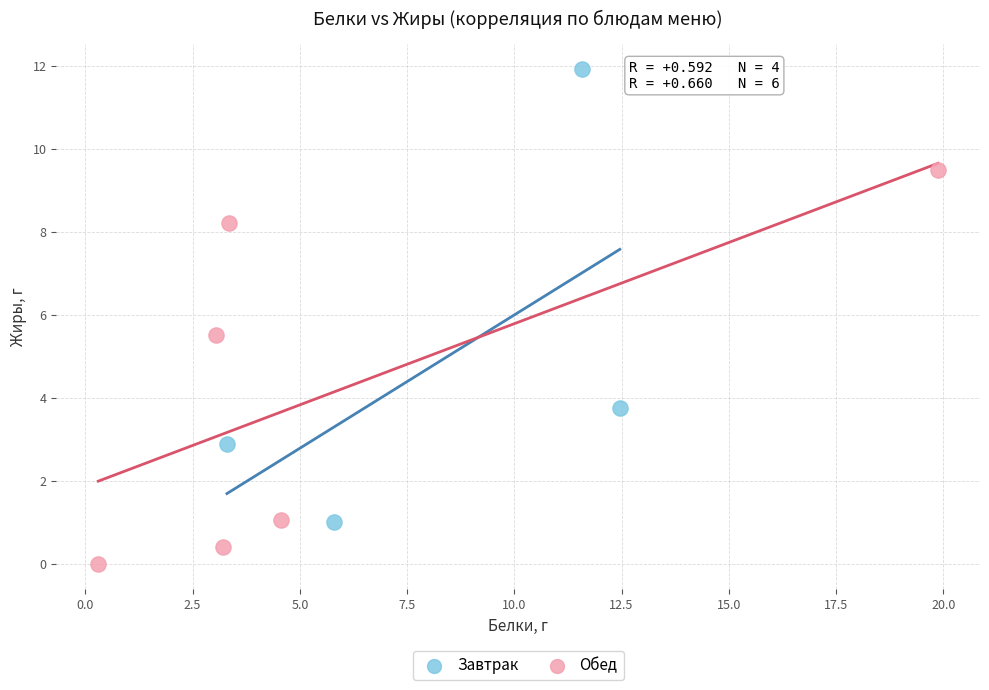

Which series contains the lowest Y value?

Обед